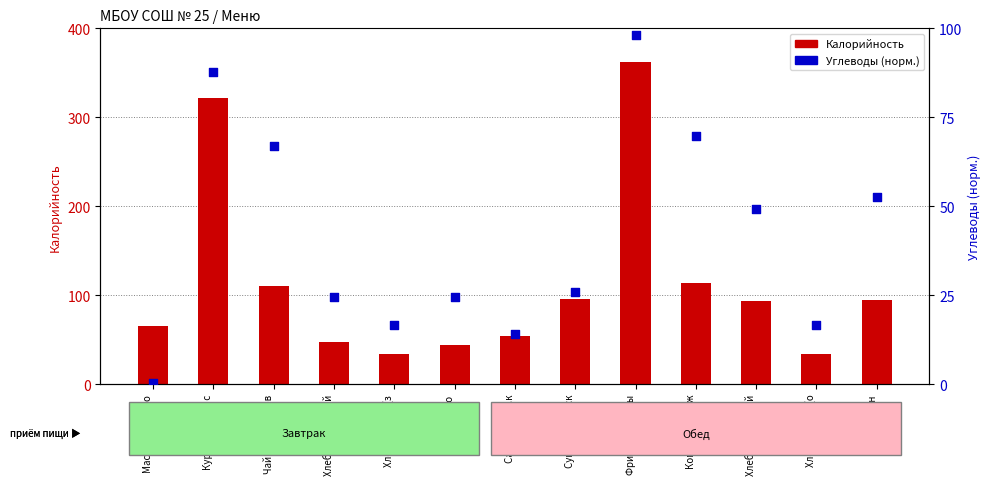

What are all the series names shown in the legend?

Калорийность, Углеводы (норм.)